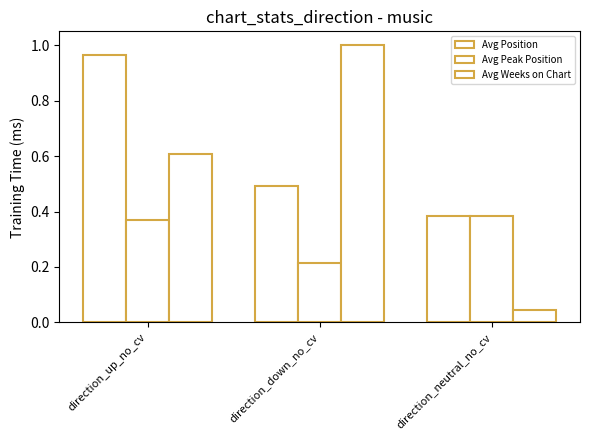

What position from the left is direction_down_no_cv?

2